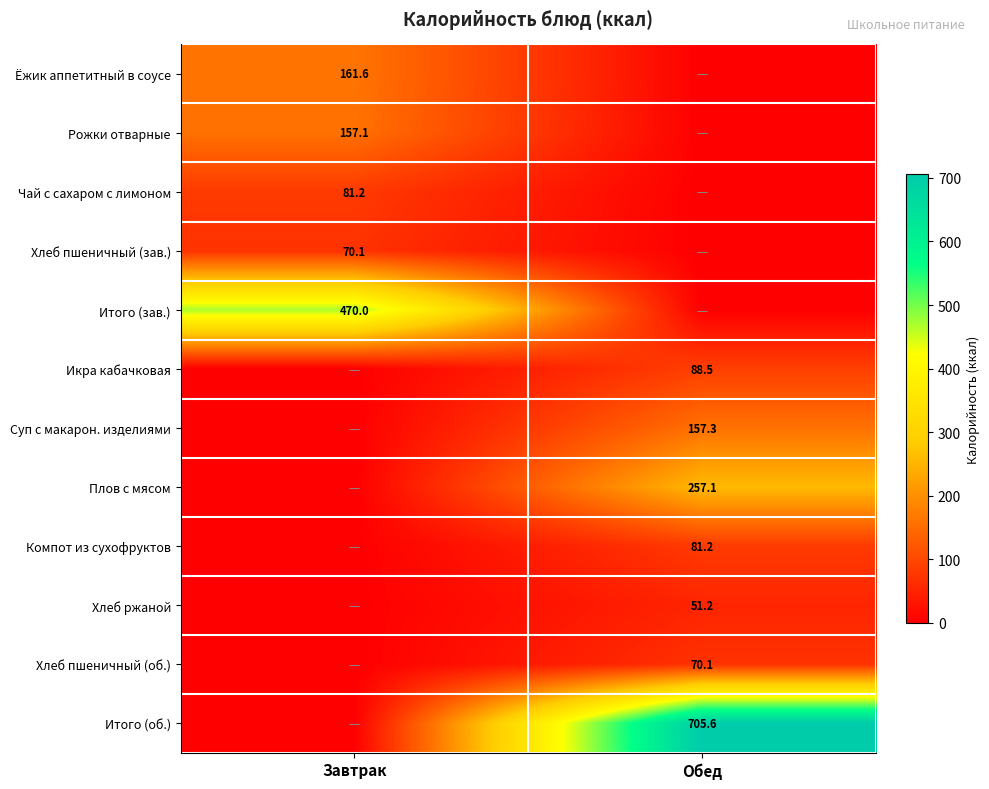

The value of Итого (об.) at Обед is 421.9. True or false?

False